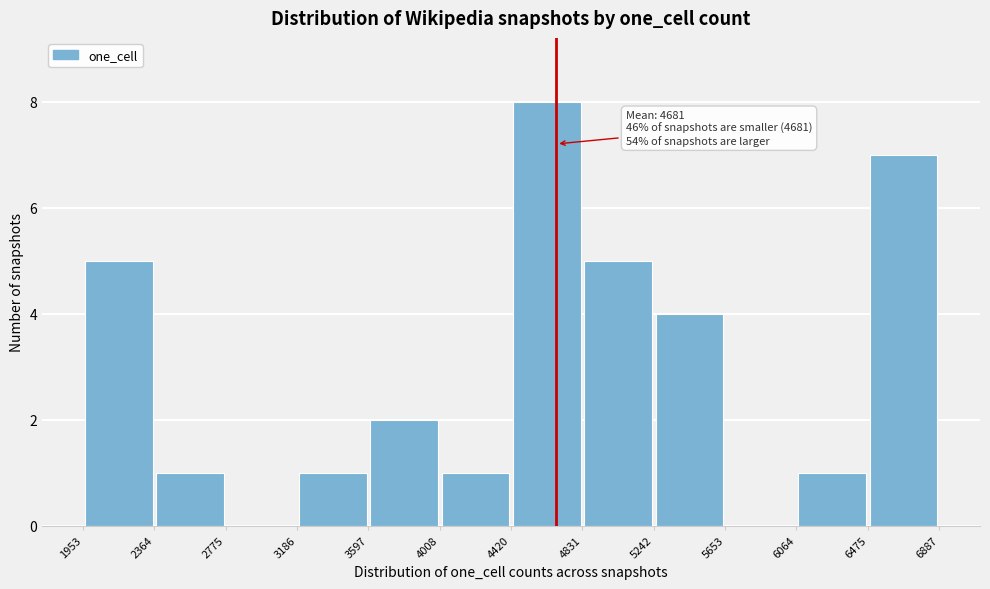

Over which range of the x-axis is the bar tallest?

4420 to 4831